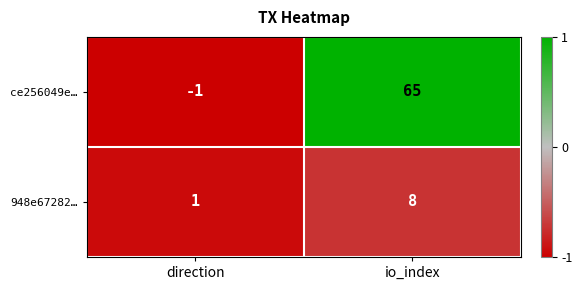

How many categories are shown in the chart?

2